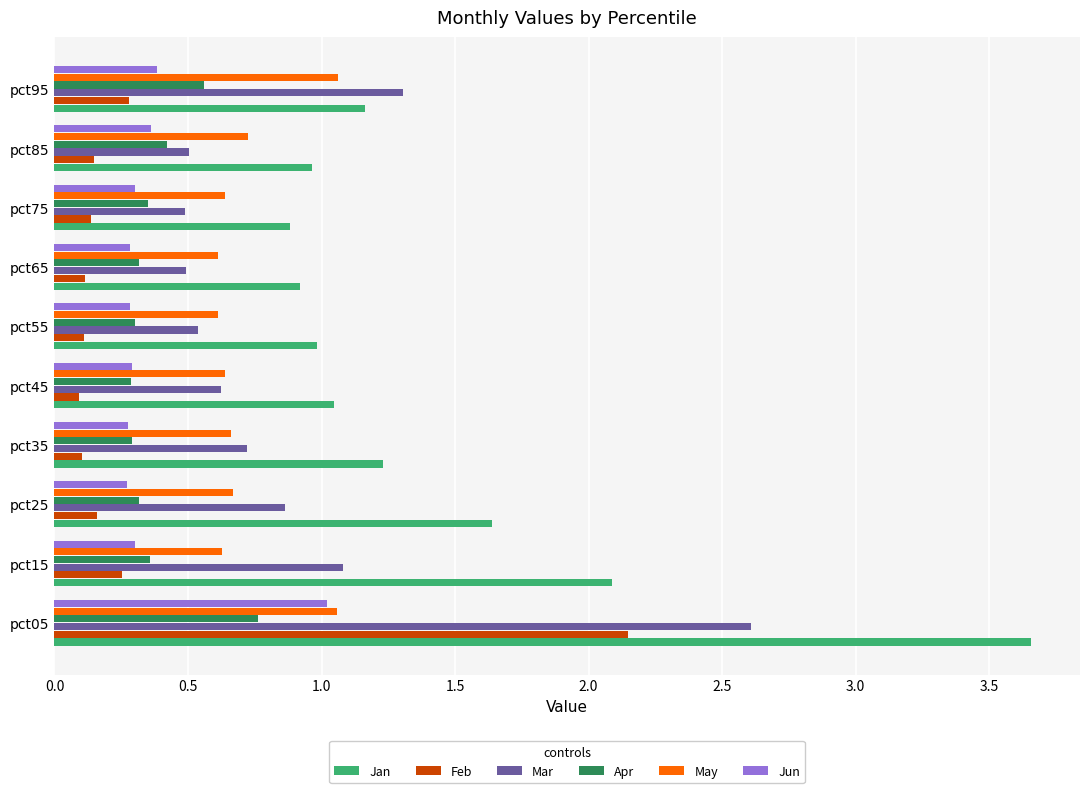

At which label does Jan reach its peak?

pct05